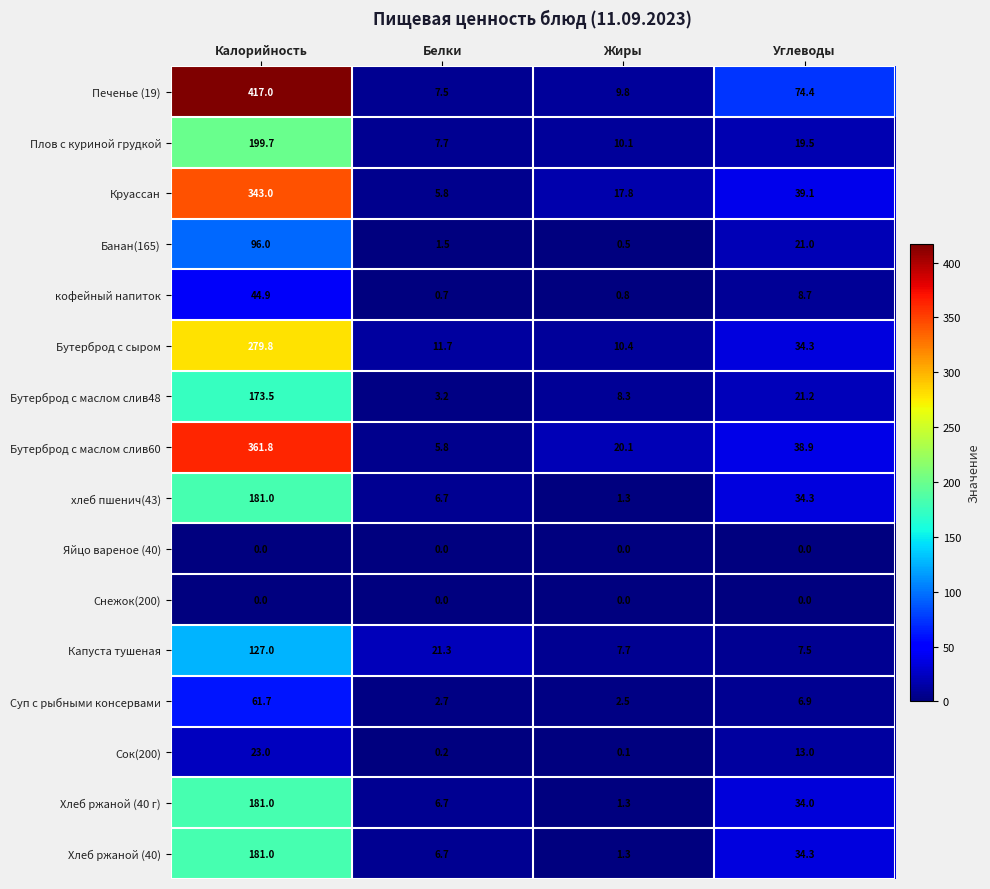

What is the spread (max minus min) of values at Углеводы?

74.4